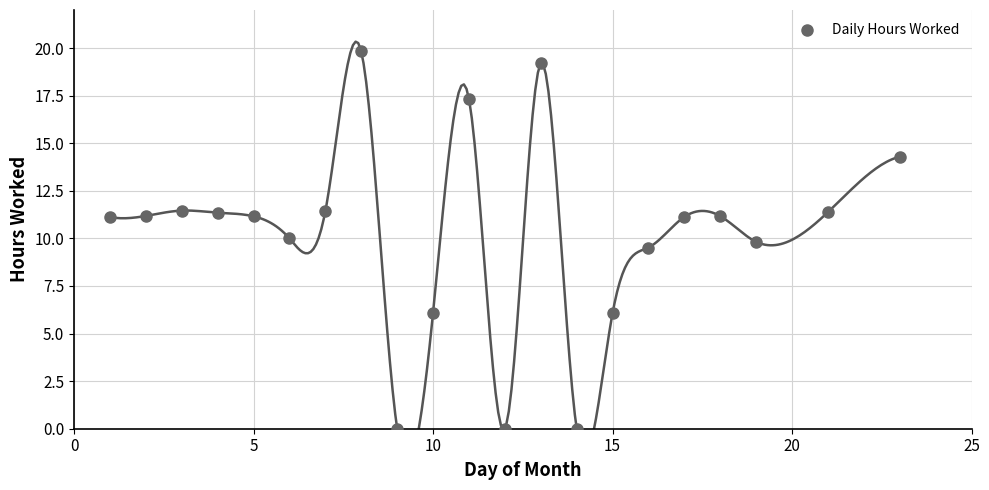

What is the range of X values (max minus min)?

22.0